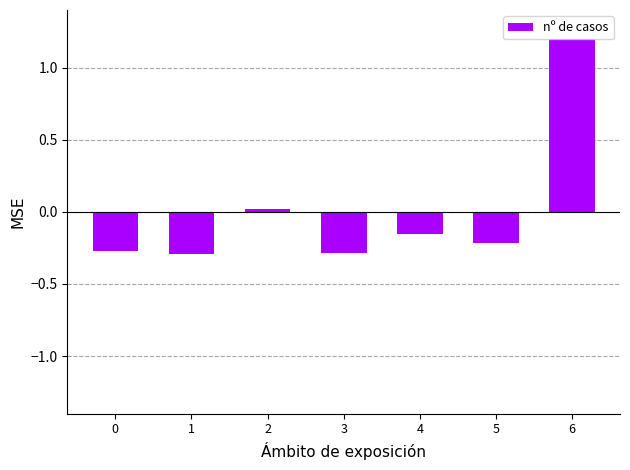

How many negative values are there?

5